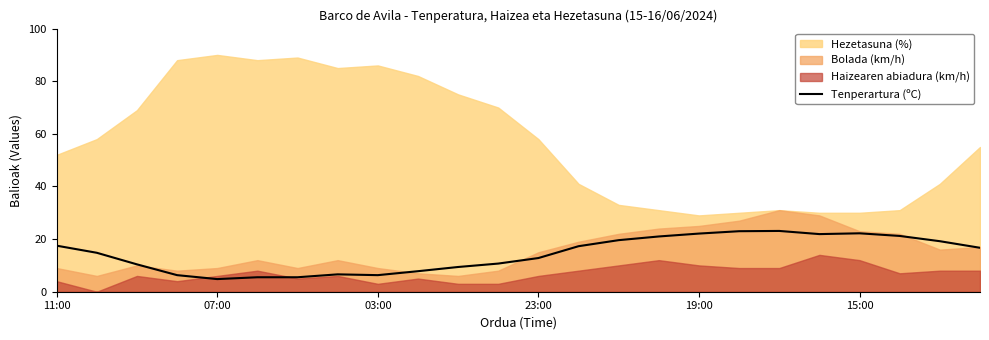

Is it true that Tenperartura (ºC) equals 34.7 at 19:00?

False